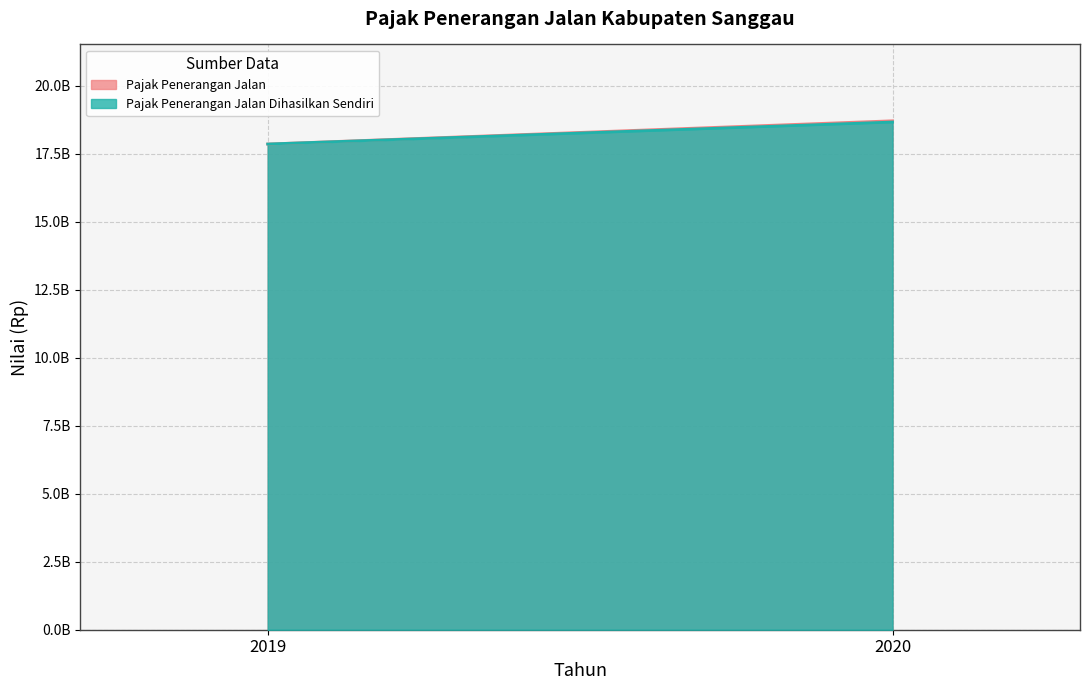

What is the difference between the maximum and minimum values in the Pajak Penerangan Jalan Dihasilkan Sendiri series?

808130421.3